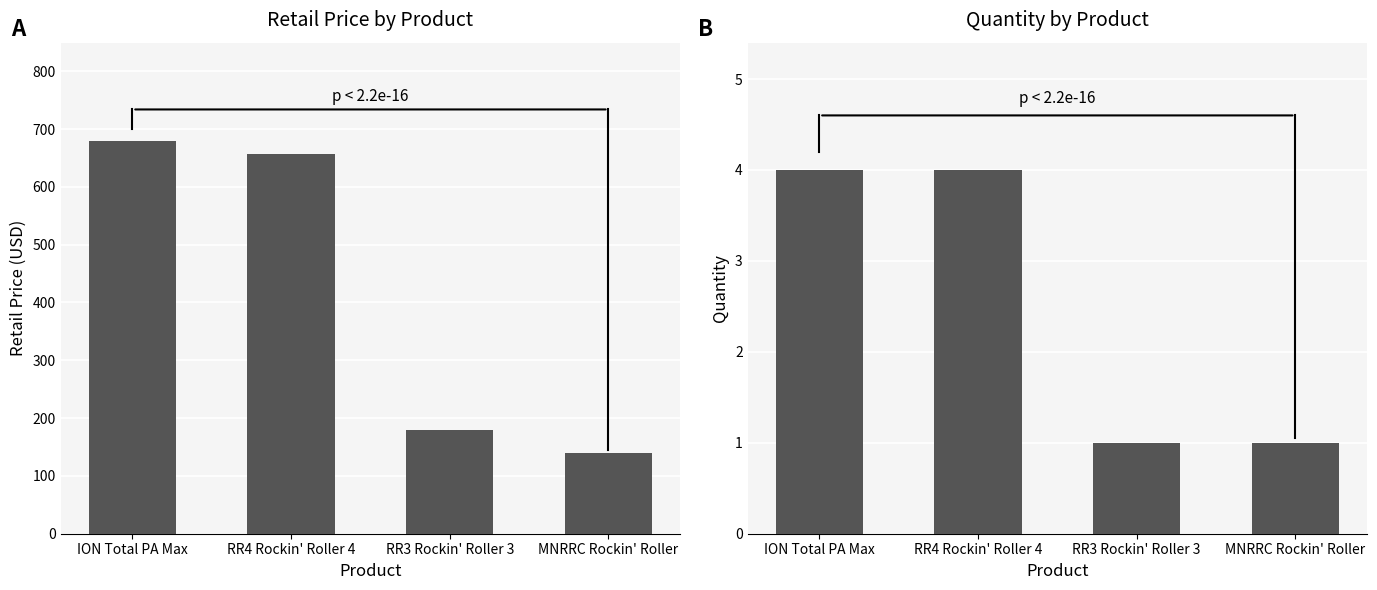

How many groups of bars are there?

4